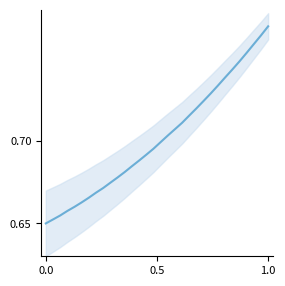

The chart shows a value of 0.3 at 11. True or false?

False